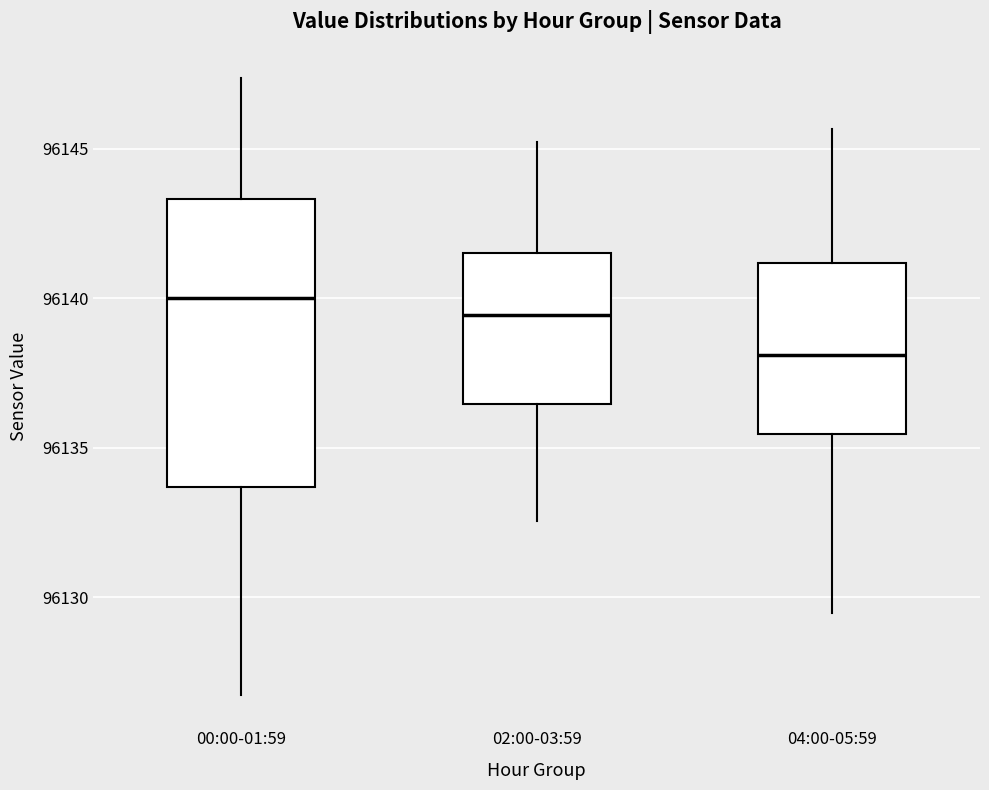

Which box has the highest median line?

00:00-01:59